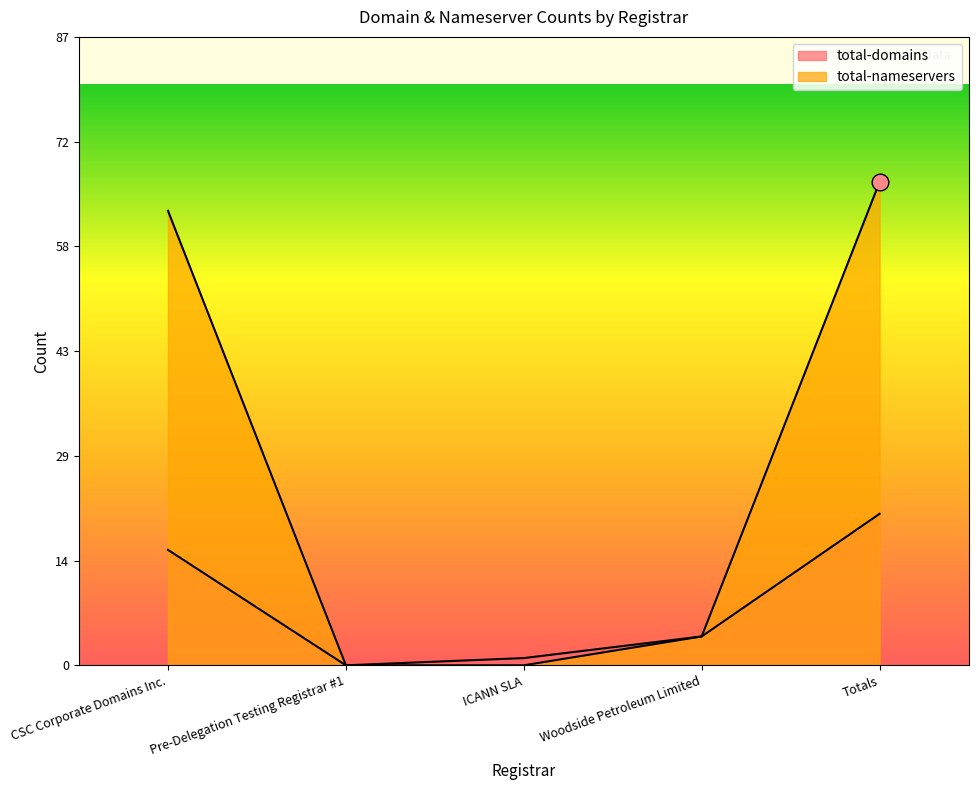

What is the value of the total-nameservers point at the 1st from the left?

63